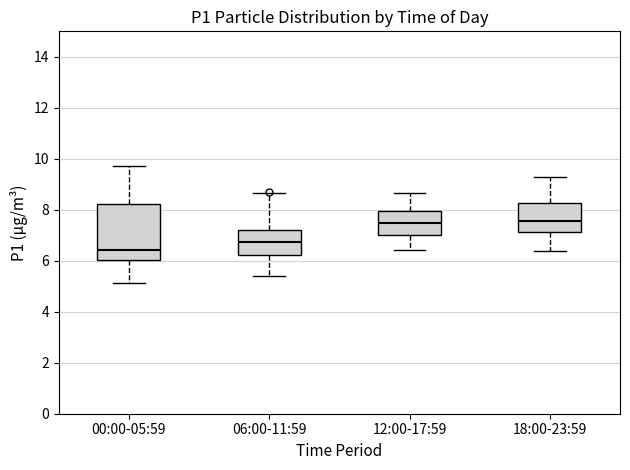

Reading left to right, read every box against the y-axis: the position of its median line, the range the box covers, and the ends of its whiskers. The values are not printed on the chart, so give them approximately, as read against the axis.

00:00-05:59: median 6.4, box 6.0 to 8.2, whiskers 5.2 to 9.8
06:00-11:59: median 6.8, box 6.2 to 7.2, whiskers 5.4 to 8.6
12:00-17:59: median 7.4, box 7.0 to 8.0, whiskers 6.4 to 8.6
18:00-23:59: median 7.6, box 7.2 to 8.2, whiskers 6.4 to 9.4